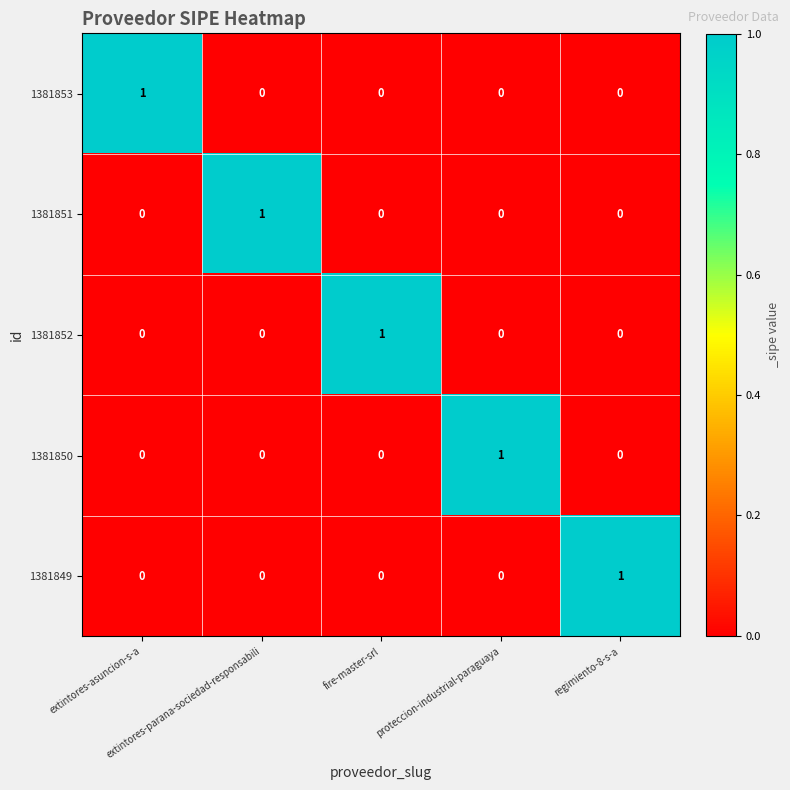

At how many categories does at least one series exceed 0?

5